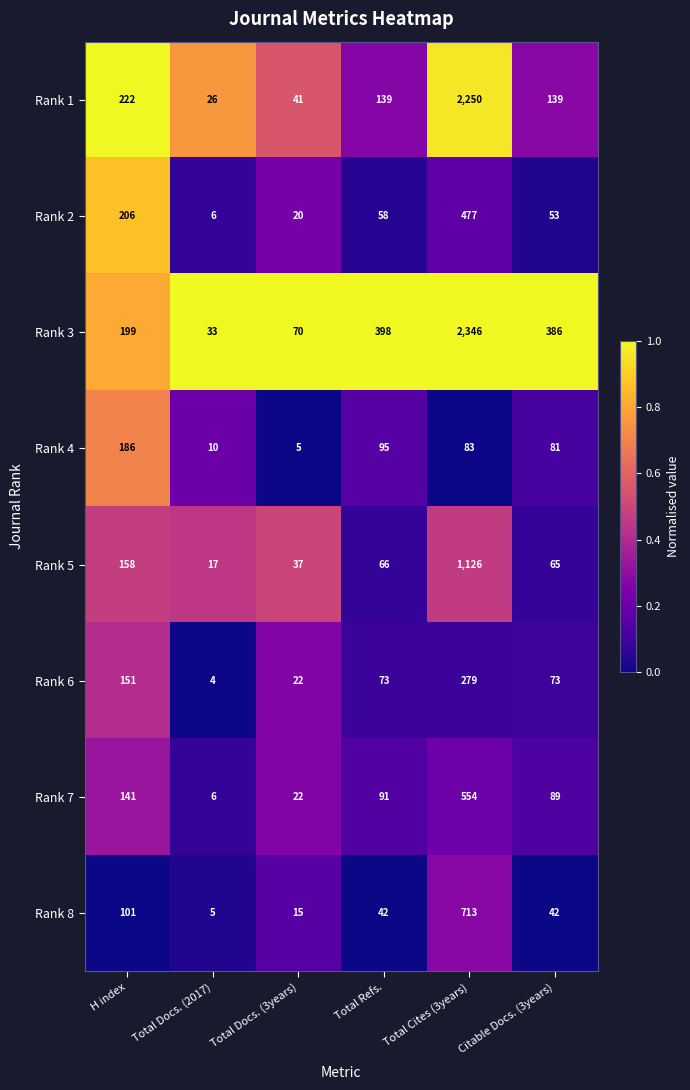

Between Total Cites (3years) and Citable Docs. (3years), which series saw the biggest shift?

Rank 1